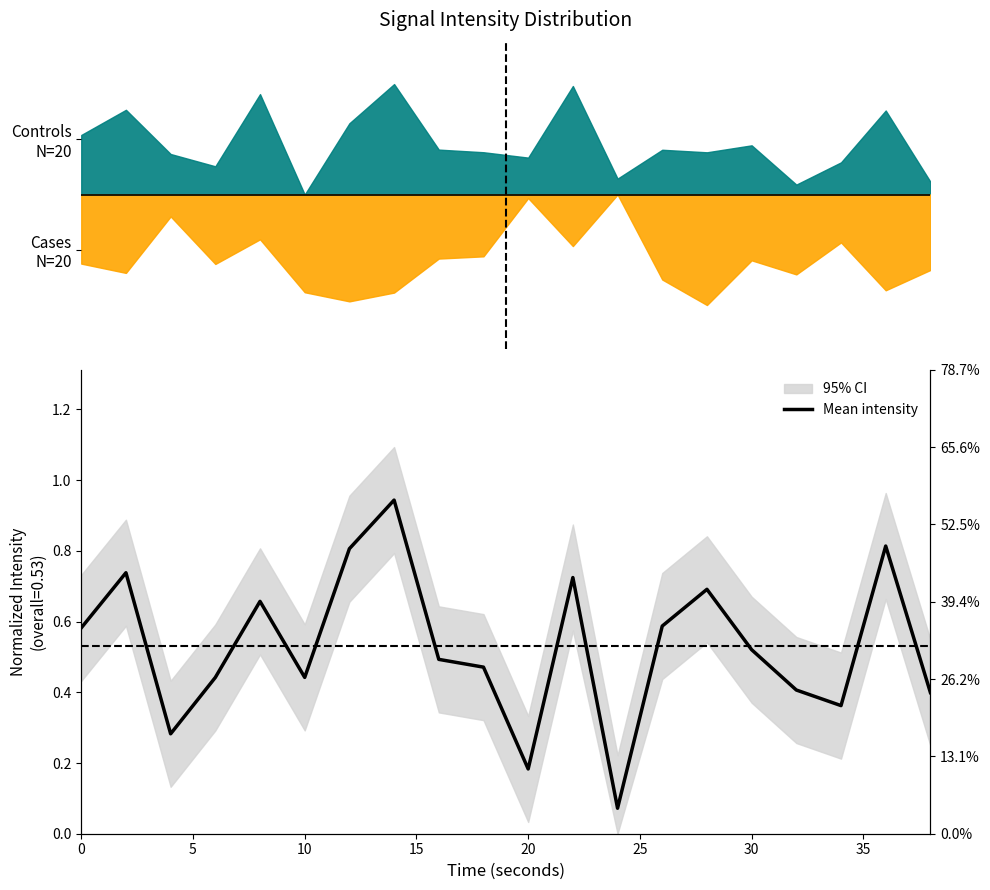

What is the difference between the maximum and second lowest values?

0.8